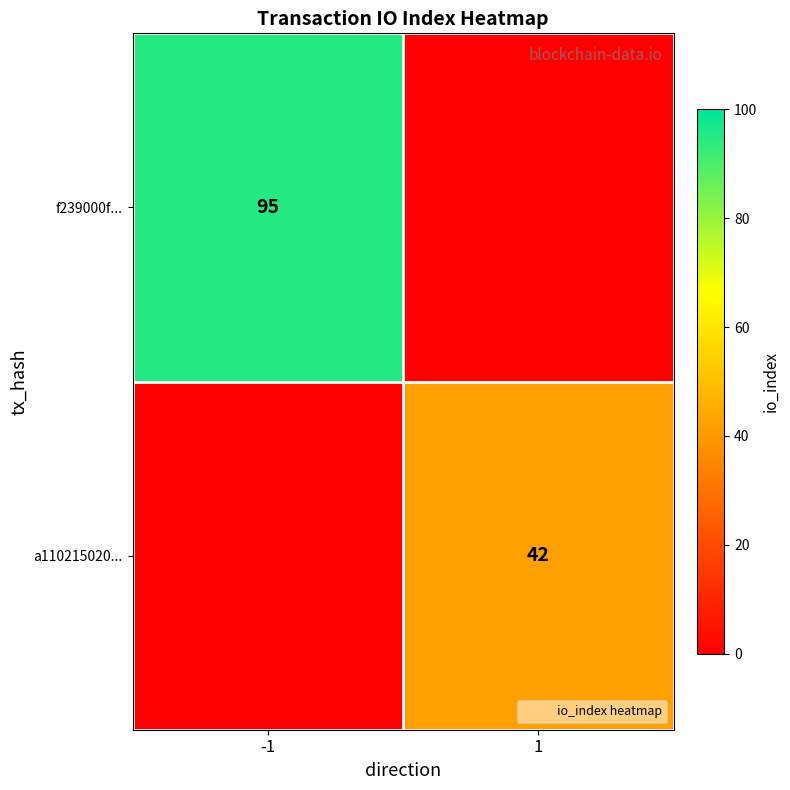

What is the maximum value shown in the chart?

95